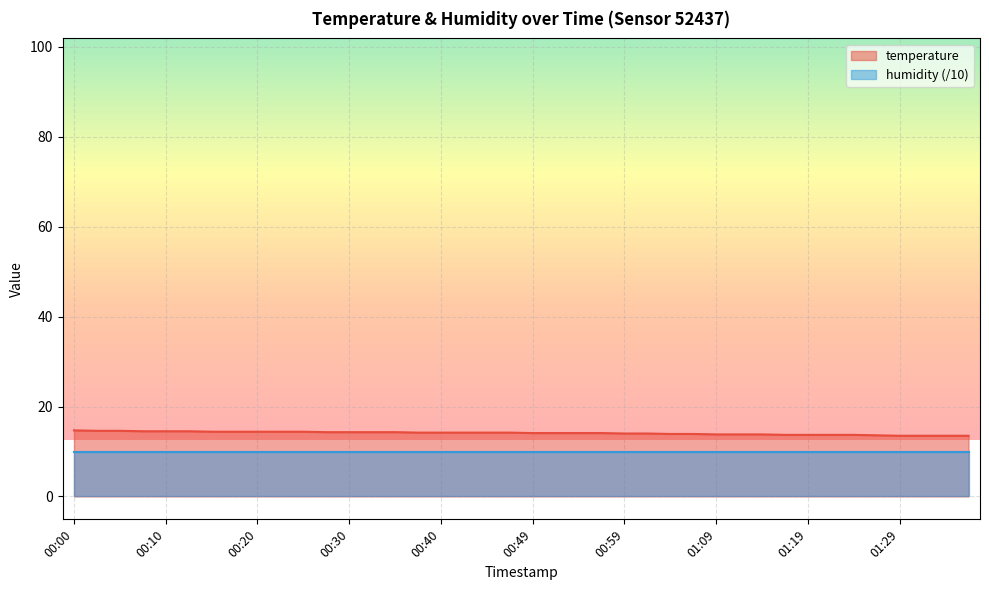

Which label corresponds to the smallest value in the chart?

01:29